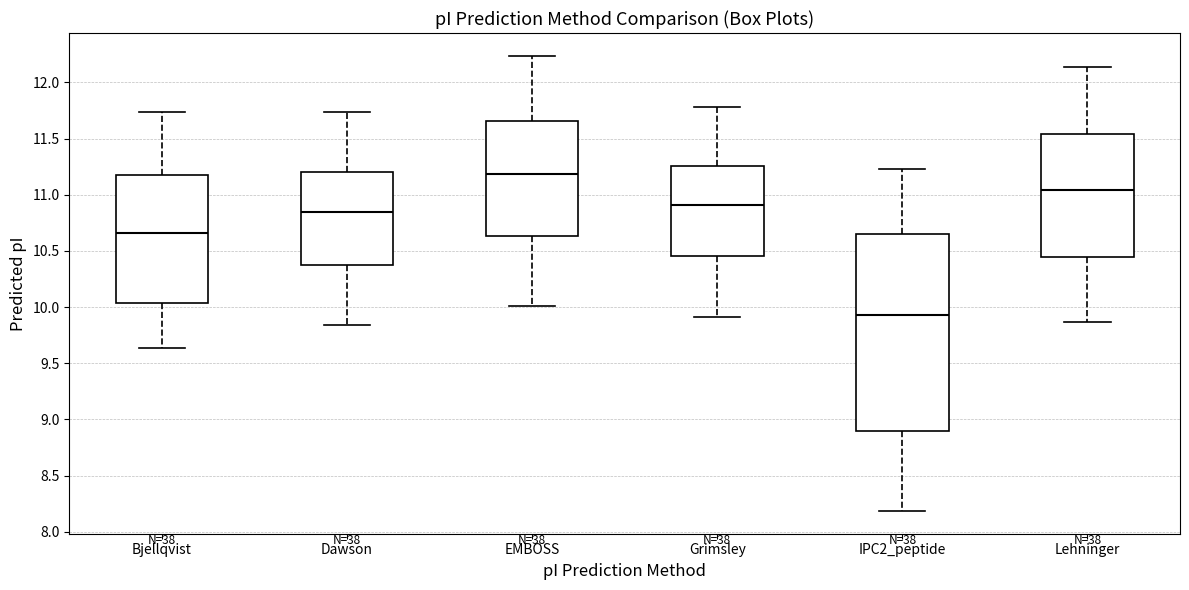

Which box's median line is the lowest?

IPC2_peptide